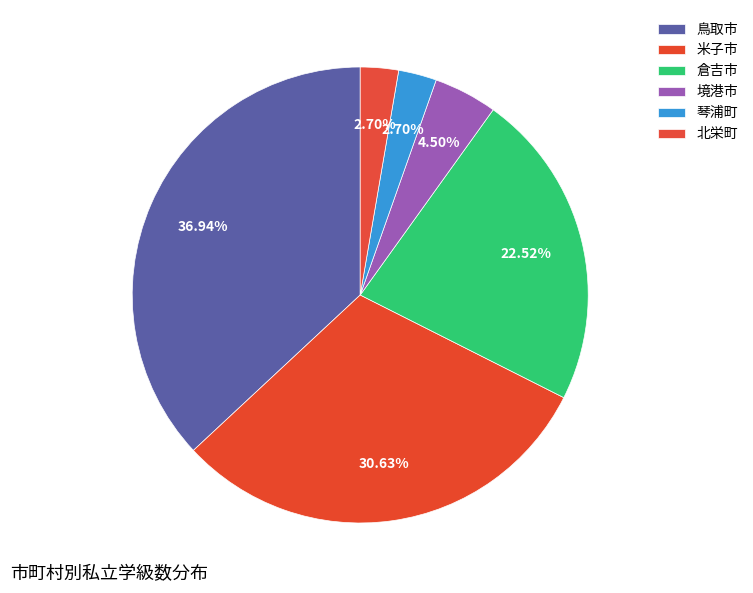

To the nearest percent, what is the difference between the 境港市 and 米子市 slice percentages?

26%